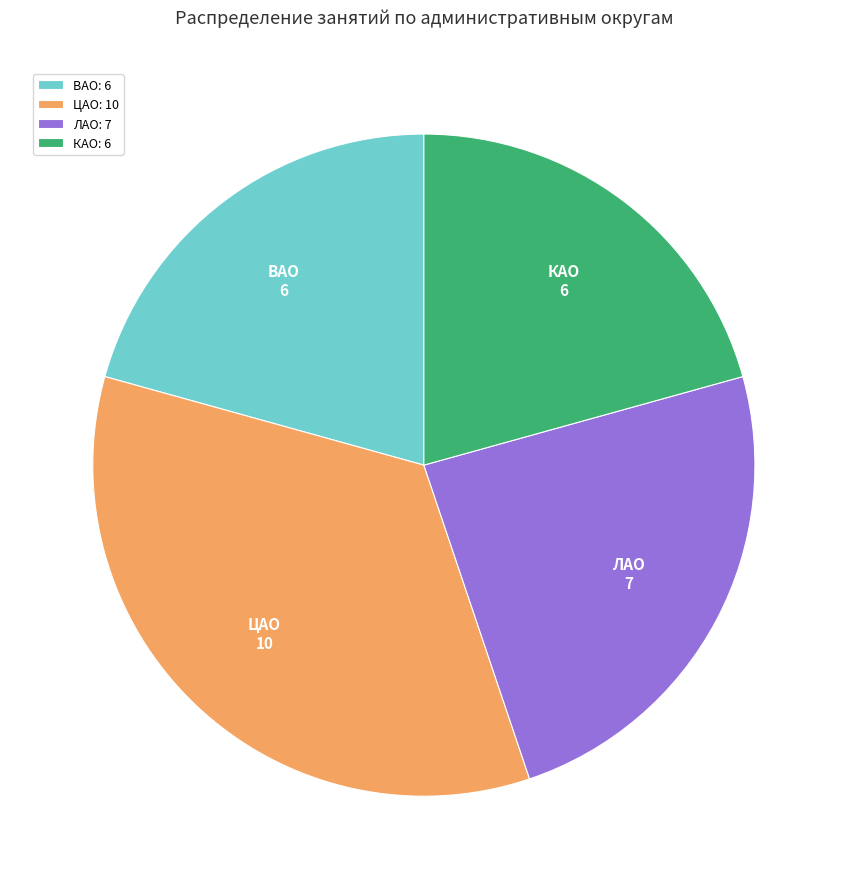

What is the largest slice in the pie chart?

ЦАО